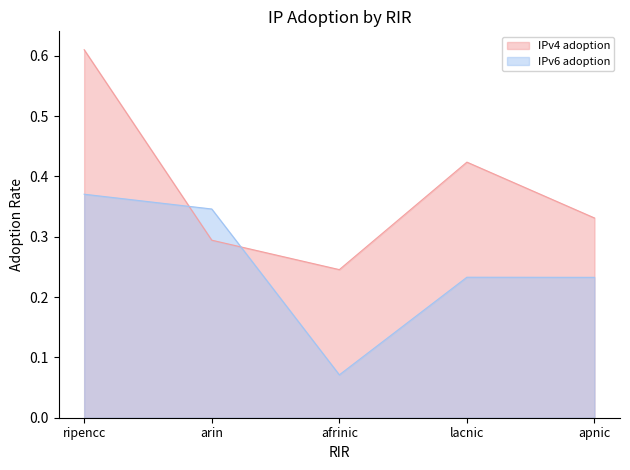

What is the highest value of the IPv6 adoption series?

0.4